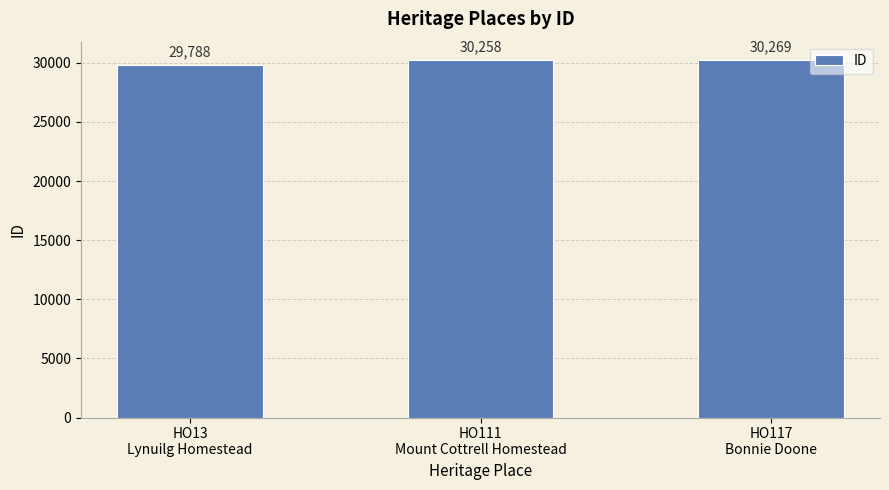

Reading left to right, what are all the values shown in this chart?

HO13
Lynuilg Homestead=29788	HO111
Mount Cottrell Homestead=30258	HO117
Bonnie Doone=30269